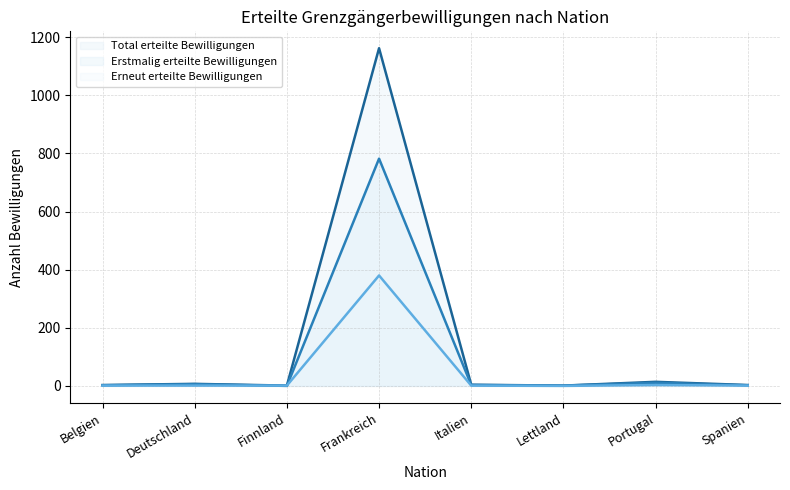

True or false: Erneut erteilte Bewilligungen has a value of 1 at Belgien.

True